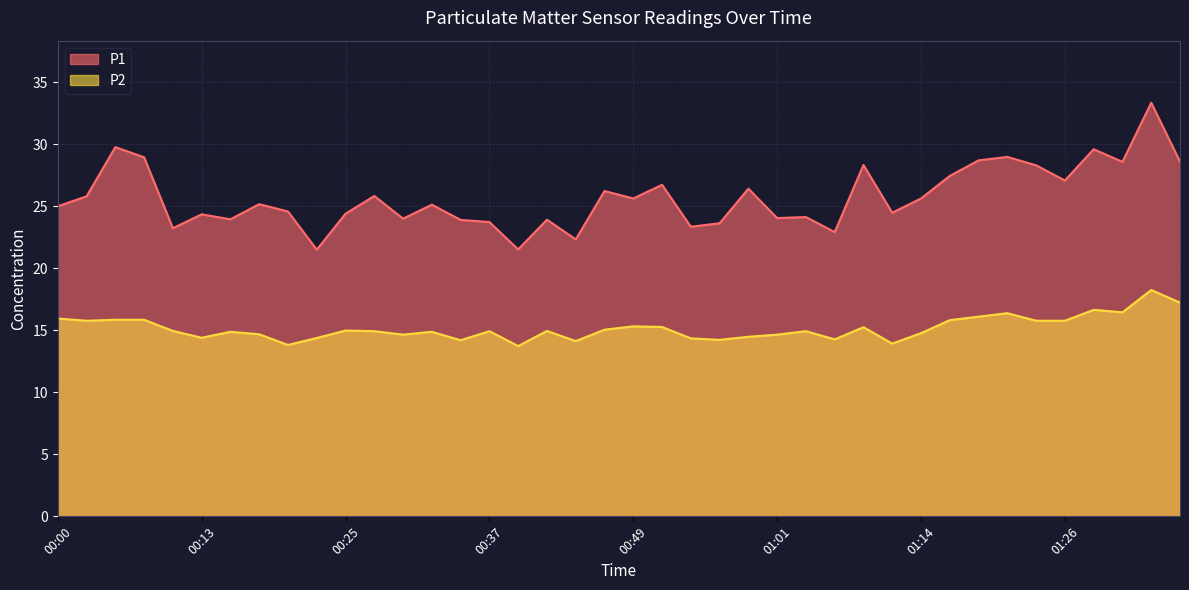

True or false: P2 and P1 intersect in this chart.

False